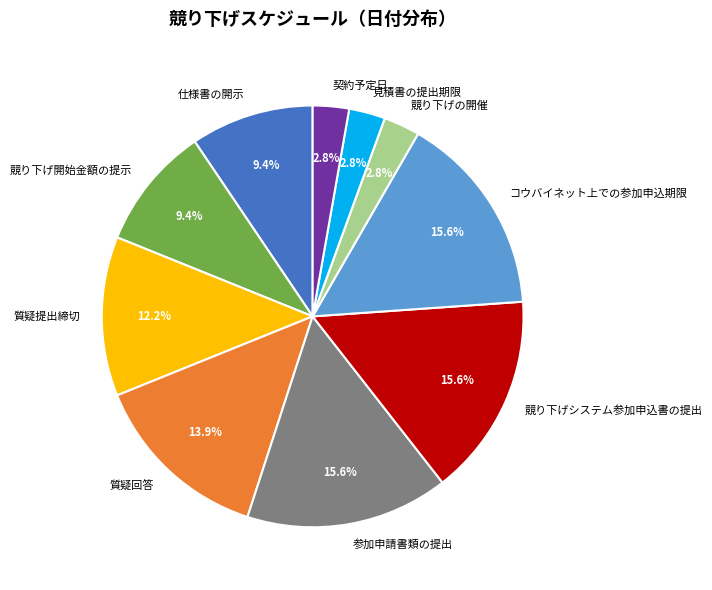

Is 質疑回答 the majority of the pie?

No